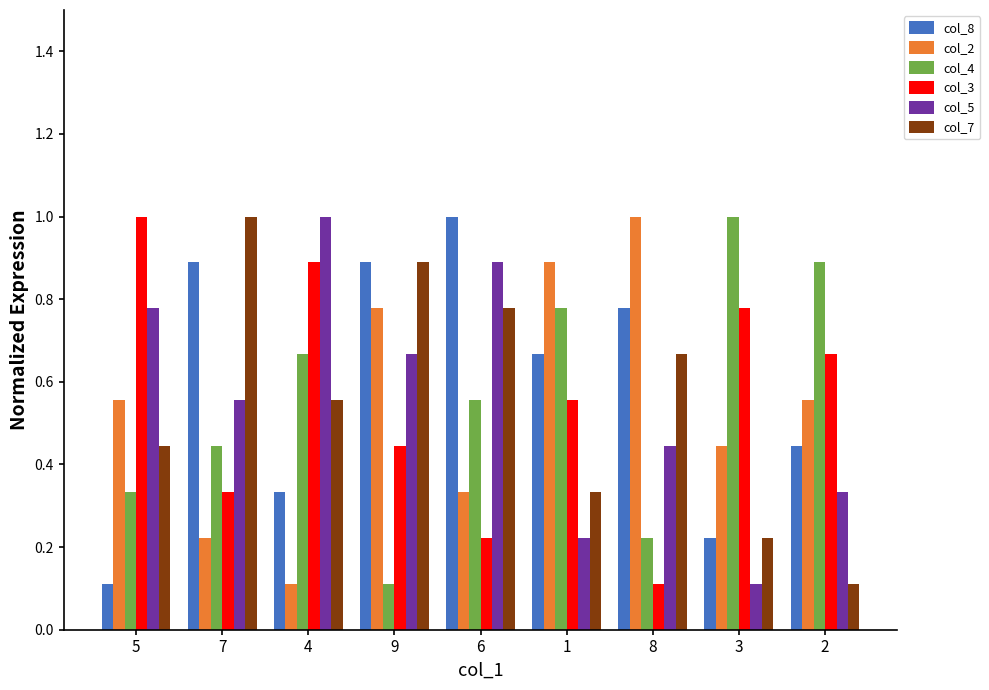

What is the greatest value displayed?

1.0